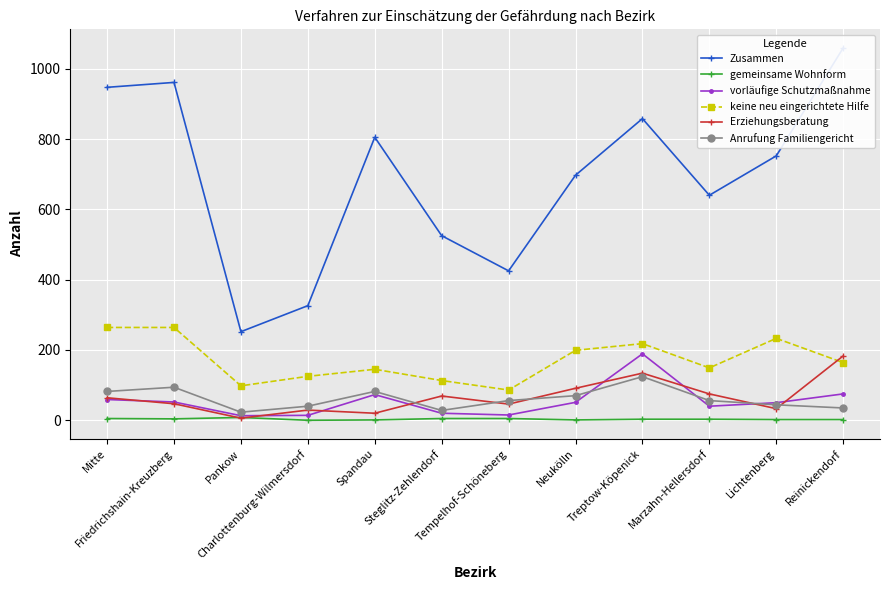

At which category does Zusammen reach its first local peak?

Friedrichshain-Kreuzberg